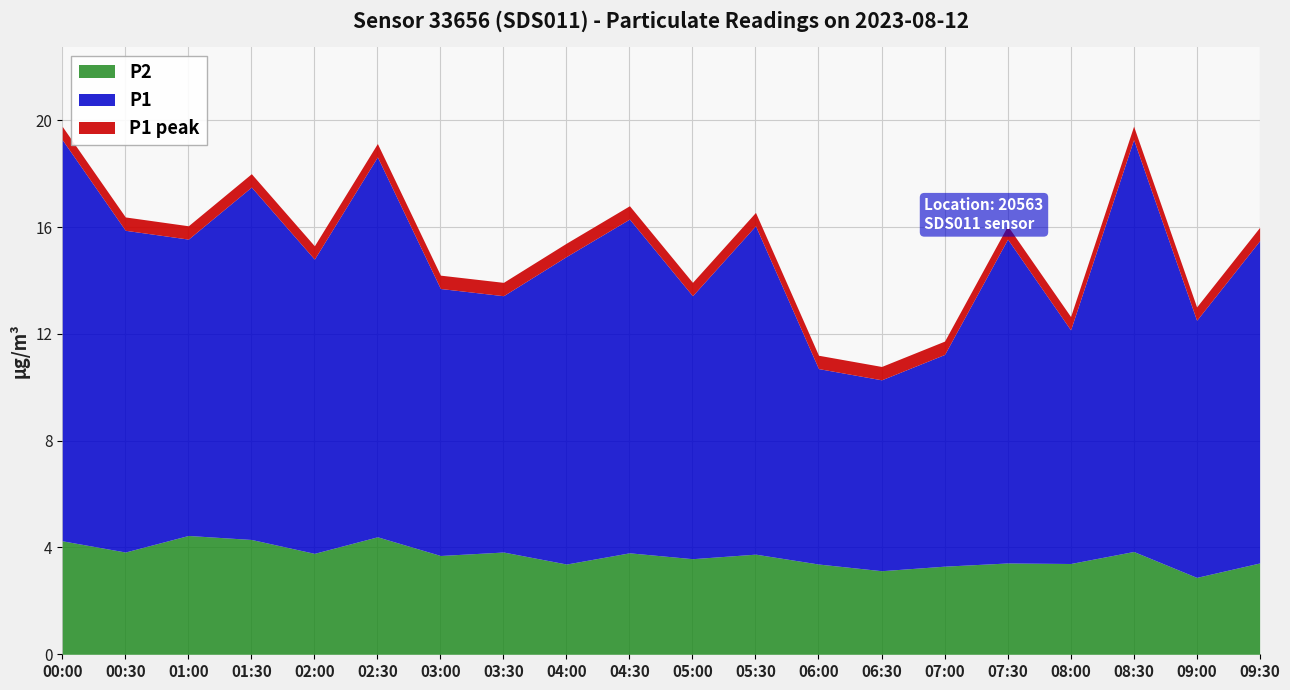

Between 01:00 and 06:00, which series saw the biggest shift?

P1